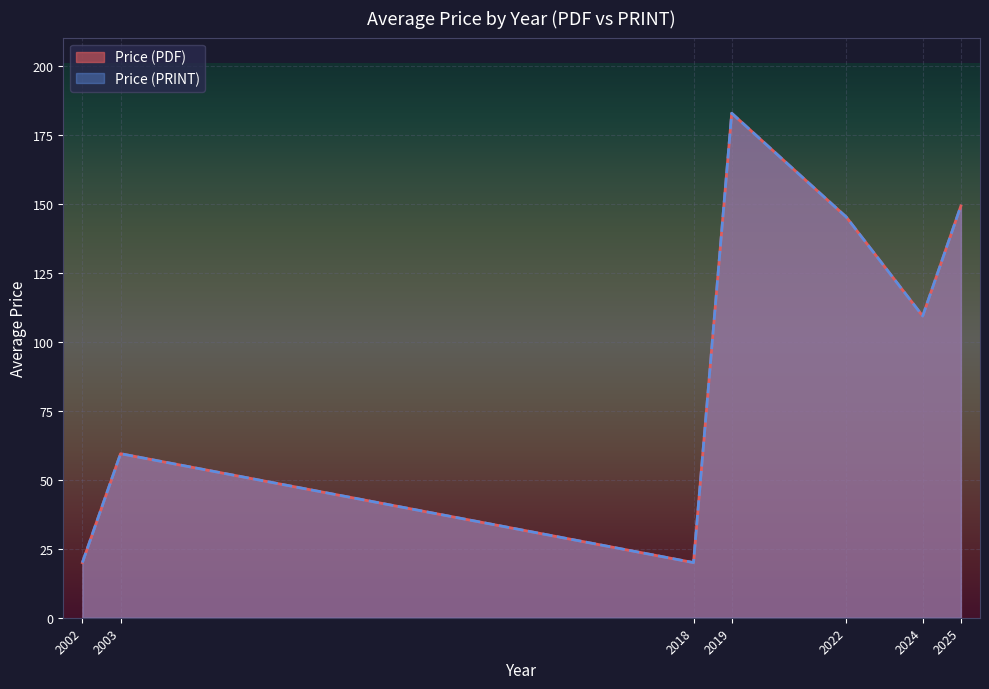

Does the chart display data point markers on the line(s)?

No